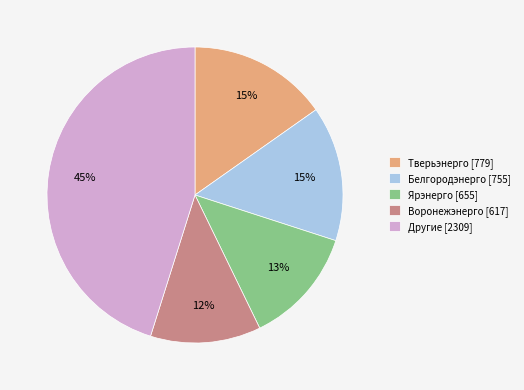

What is the ratio of the value at Воронежэнерго [617] to the value at Тверьэнерго [779]?

0.8